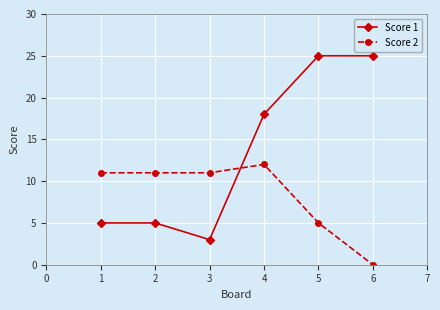

Is it true that Score 1 equals 7 at 4?

False